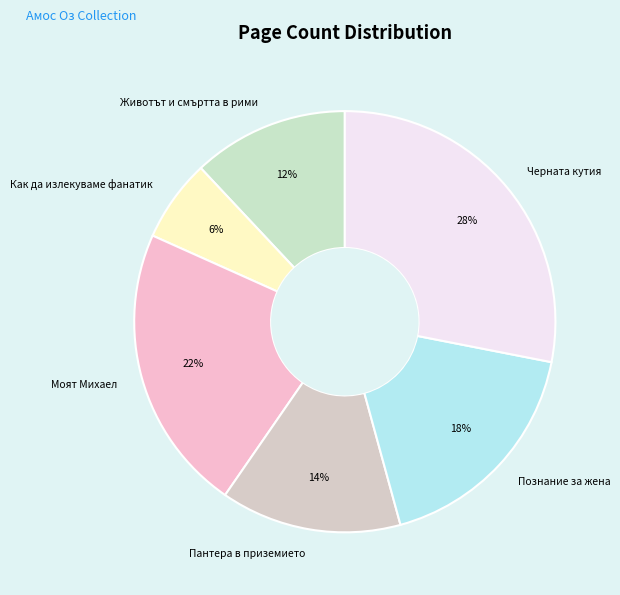

Which slice is the largest?

Черната кутия